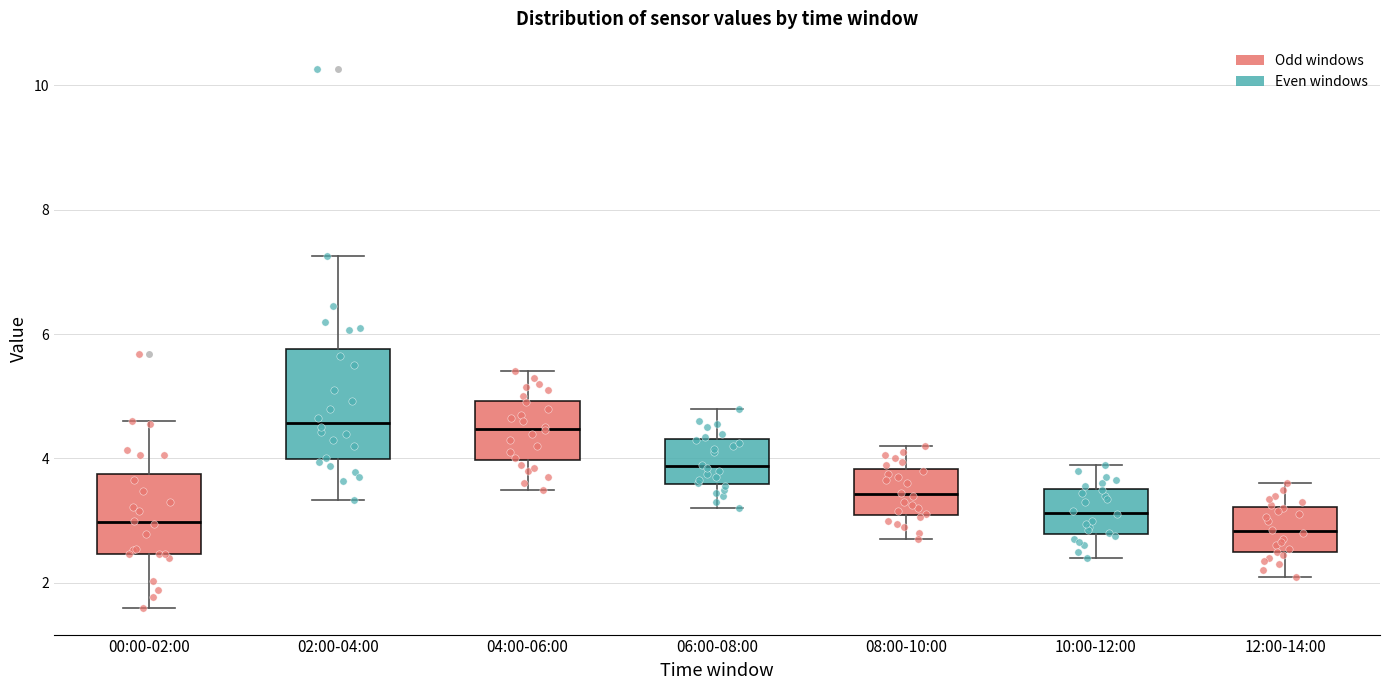

Reading left to right, read every box against the y-axis: the position of its median line, the range the box covers, and the ends of its whiskers. The values are not printed on the chart, so give them approximately, as read against the axis.

00:00-02:00: median 3.0, box 2.4 to 3.8, whiskers 1.6 to 4.6
02:00-04:00: median 4.6, box 4.0 to 5.8, whiskers 3.4 to 7.2
04:00-06:00: median 4.4, box 4.0 to 5.0, whiskers 3.6 to 5.4
06:00-08:00: median 3.8, box 3.6 to 4.4, whiskers 3.2 to 4.8
08:00-10:00: median 3.4, box 3.0 to 3.8, whiskers 2.8 to 4.2
10:00-12:00: median 3.2, box 2.8 to 3.6, whiskers 2.4 to 4.0
12:00-14:00: median 2.8, box 2.4 to 3.2, whiskers 2.2 to 3.6